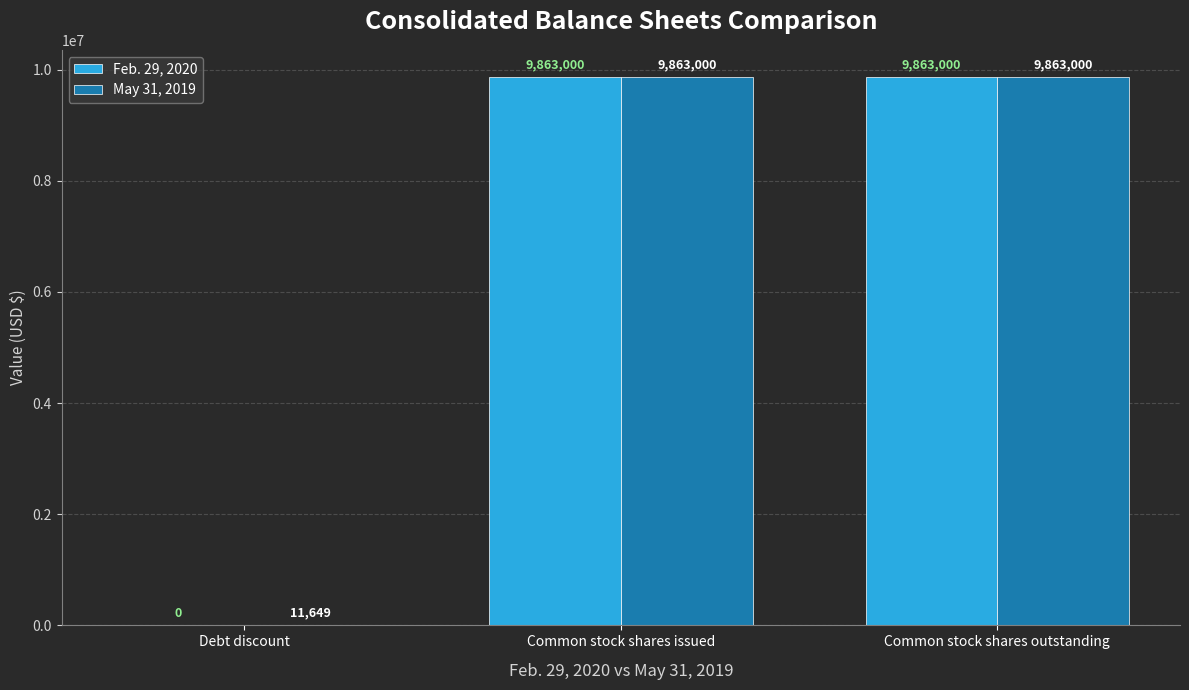

What is the sum of all Feb. 29, 2020 values?

19726000